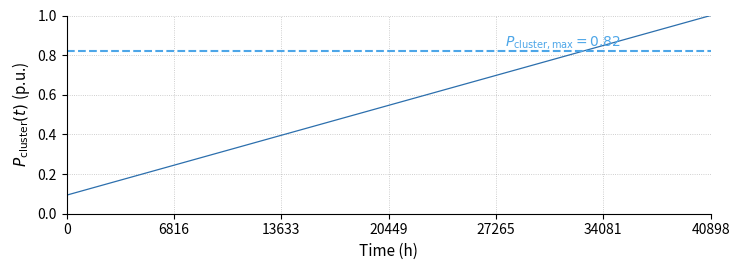

How many lines are shown in the chart?

1